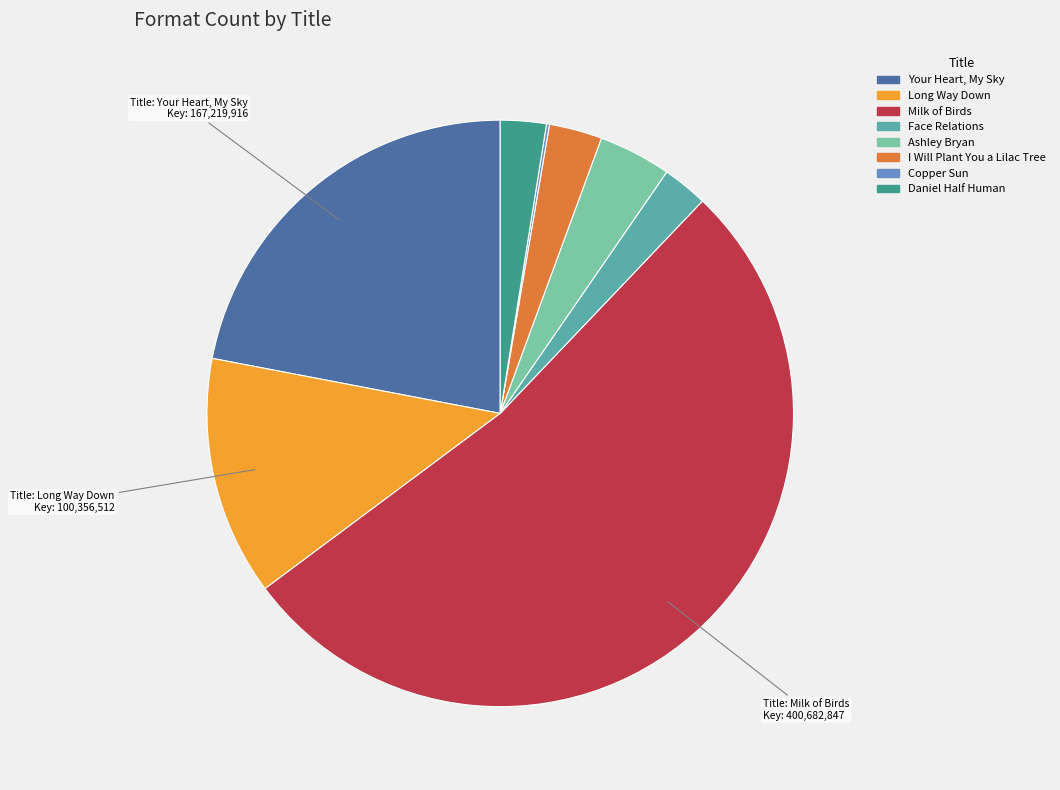

Do I Will Plant You a Lilac Tree and Your Heart, My Sky together represent more than half of the pie?

No